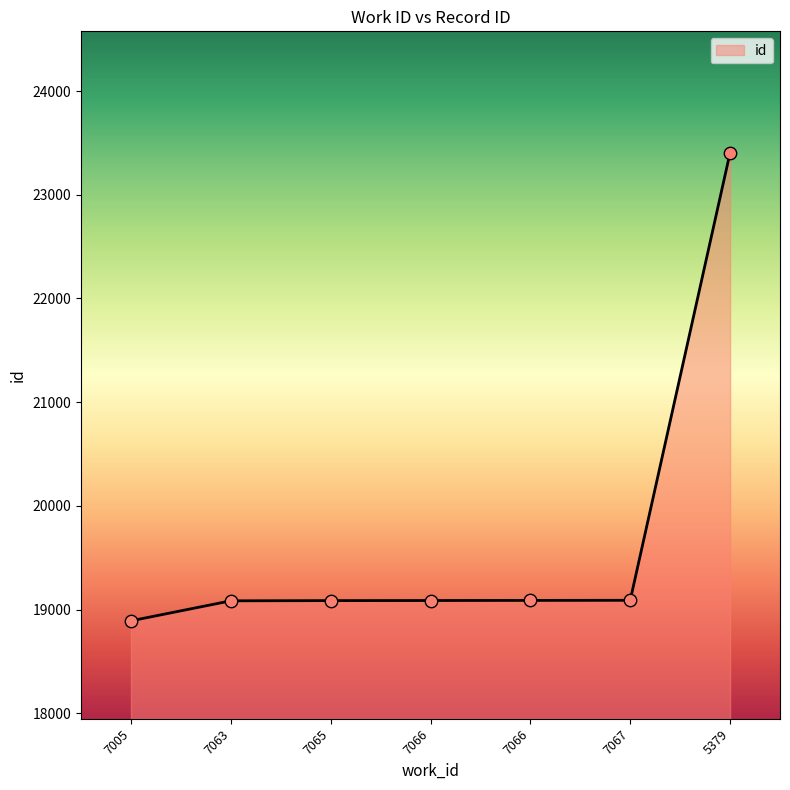

Approximately how many times larger is the value at 7005 compared to 7063?

1.0